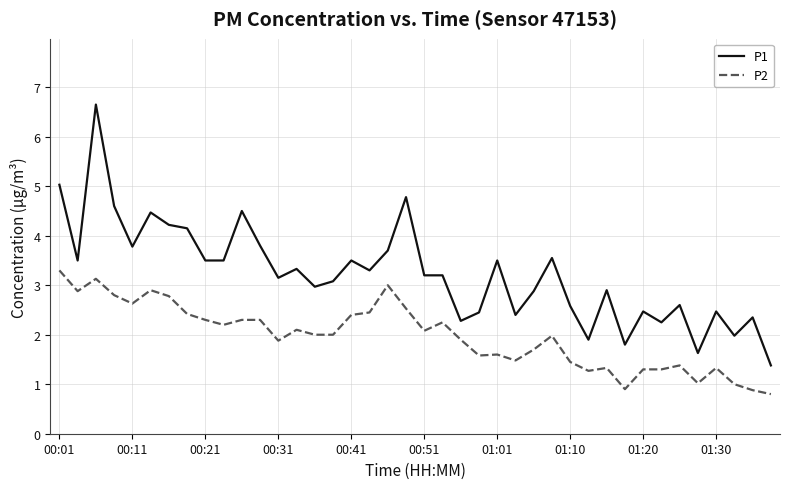

Which series has the largest range (max minus min)?

P1